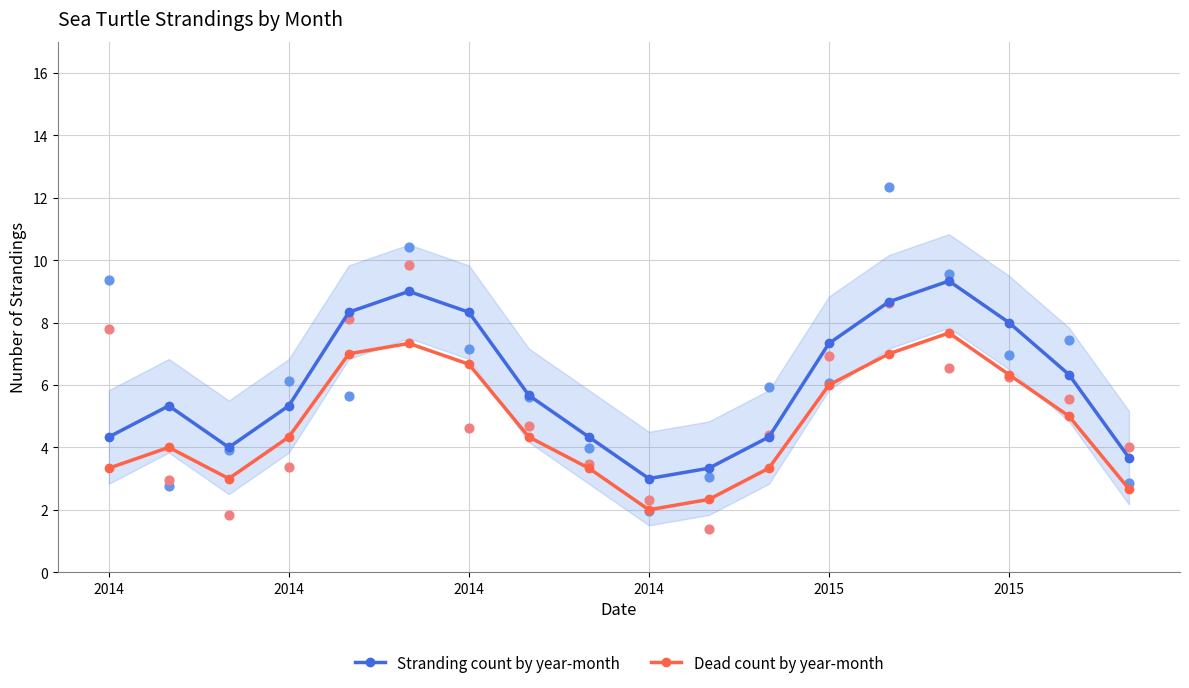

Which series reaches the minimum Y coordinate?

Dead count by year-month